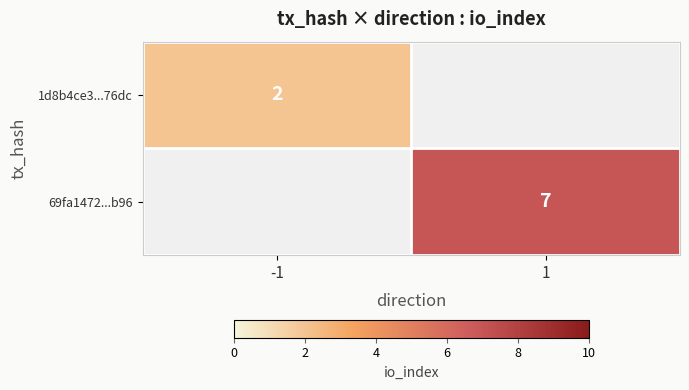

Is it true that 1d8b4ce3...76dc equals 3 at -1?

False